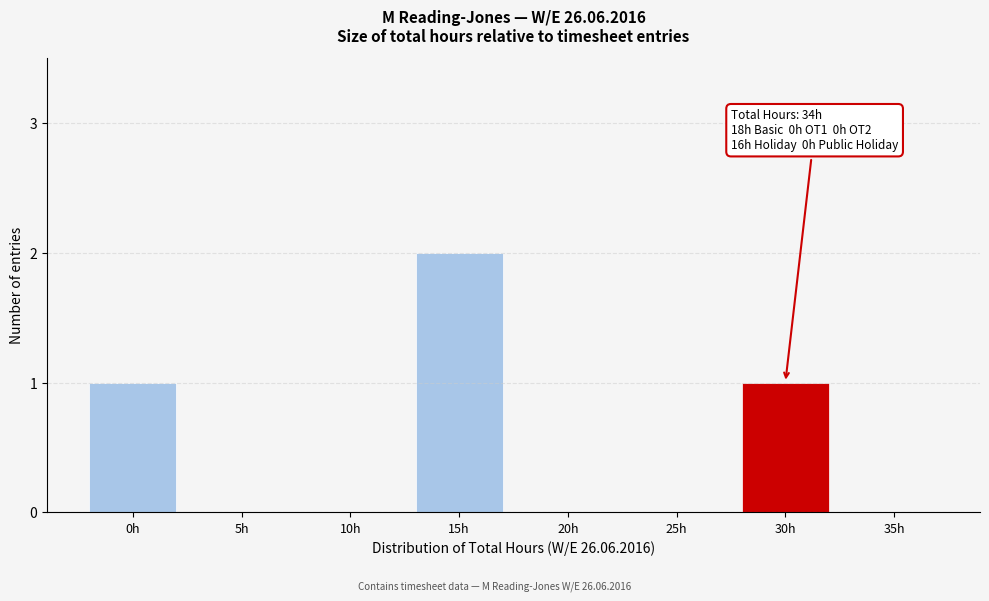

Reading left to right, what are all the values shown in this chart?

0h=1	5h=0	10h=0	15h=2	20h=0	25h=0	30h=1	35h=0